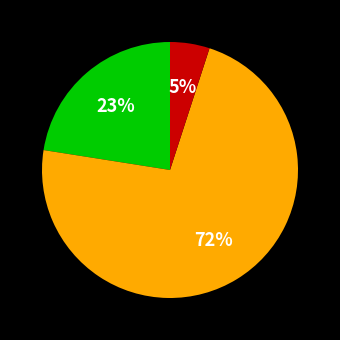

Does any single category account for the majority?

Yes